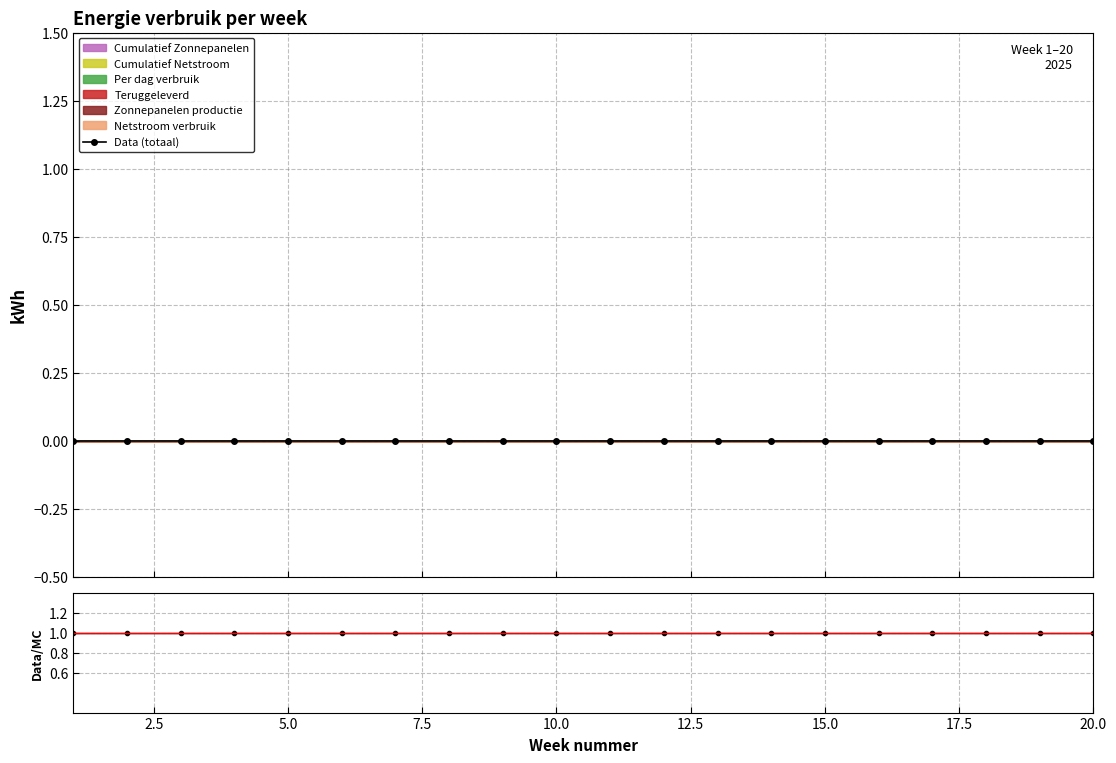

Reading left to right, list all the values displayed in this chart.

Data (totaal): 0	0	0	0	0	0	0	0	0	0	0	0	0	0	0	0	0	0	0	0
Data/Model: 1	1	1	1	1	1	1	1	1	1	1	1	1	1	1	1	1	1	1	1